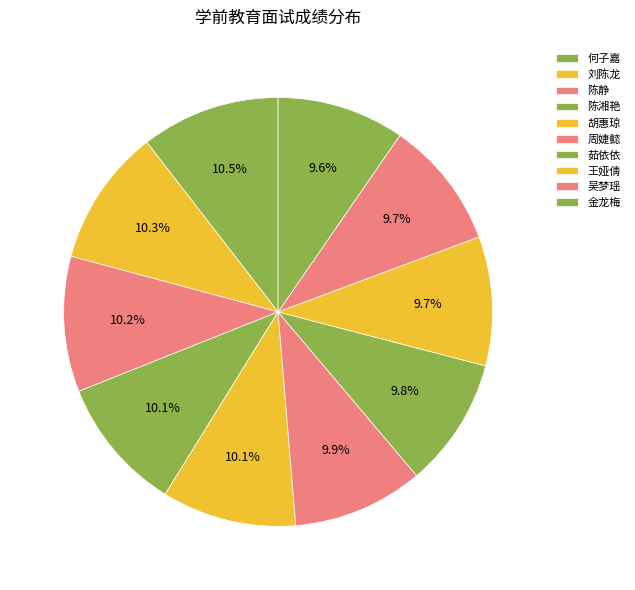

Count the number of slices in the pie.

10